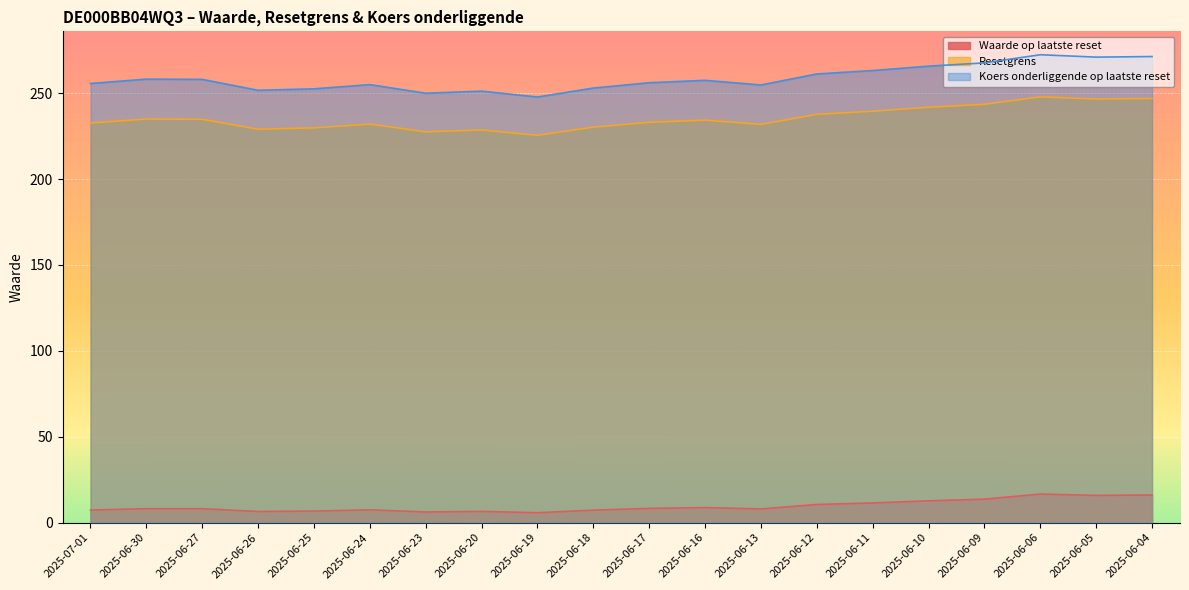

Rank the series at 2025-06-12 from lowest to highest value.

Waarde op laatste reset, Resetgrens, Koers onderliggende op laatste reset